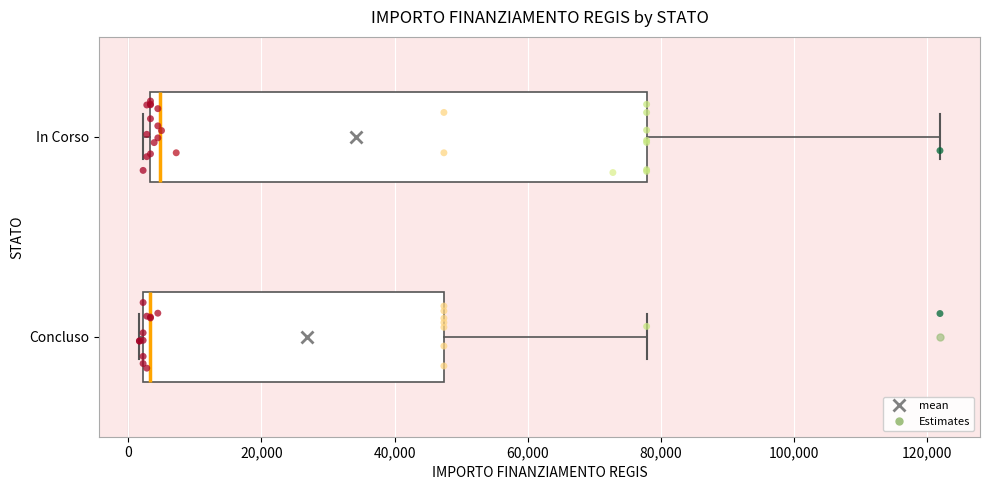

Reading bottom to top, transcribe this box plot: for each box, give where its median line is, the range the box spans, and where its two whiskers end, as read against the x-axis. The values are not printed on the chart, so give them approximately, as read against the axis.

Concluso: median 4000, box 2000 to 48000, whiskers 2000 to 78000
In Corso: median 4000 (just right of the box's left edge), box 4000 to 78000, whiskers 2000 to 122000